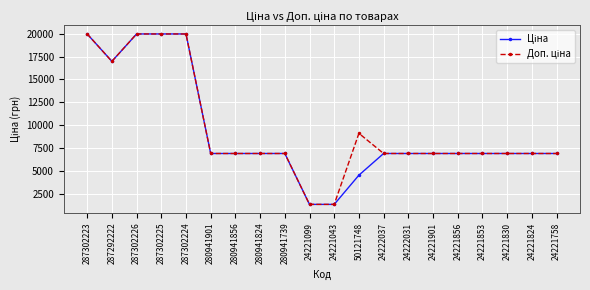

What is the label of the 9th point from the right?

50121748